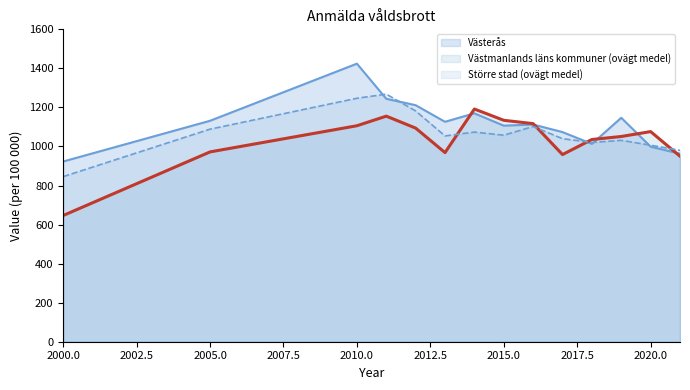

What is the spread (max minus min) of values at 2000.0?

276.5